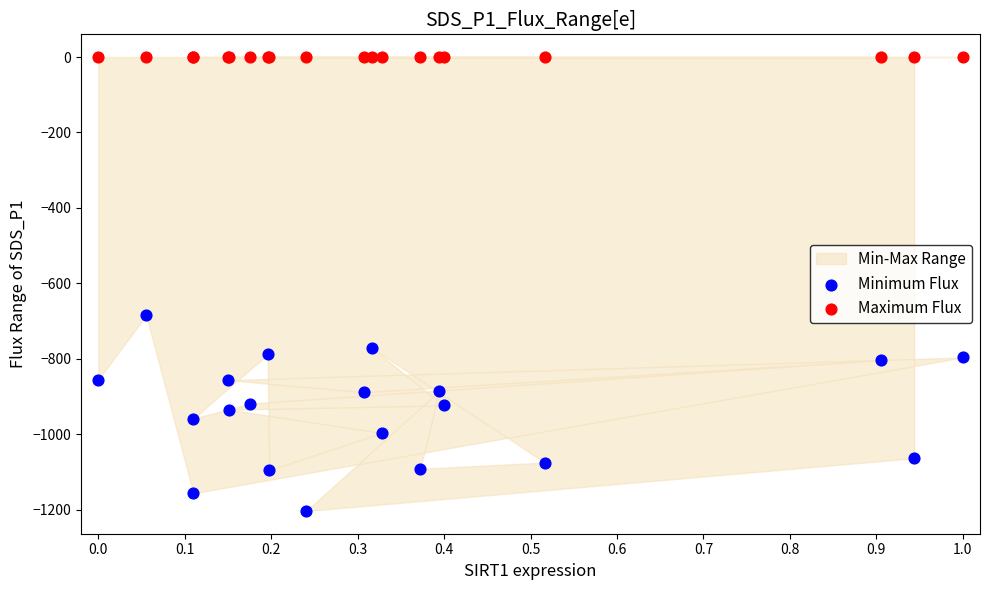

Across all series, what Y value is closest to -601?

-685.0